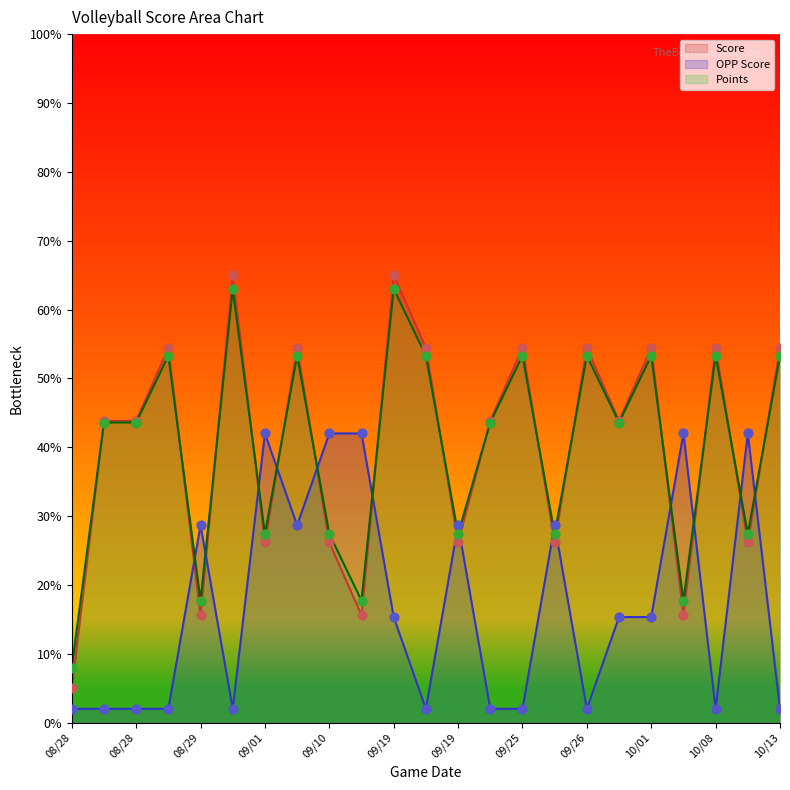

Which series has the largest Y range (max minus min)?

Score